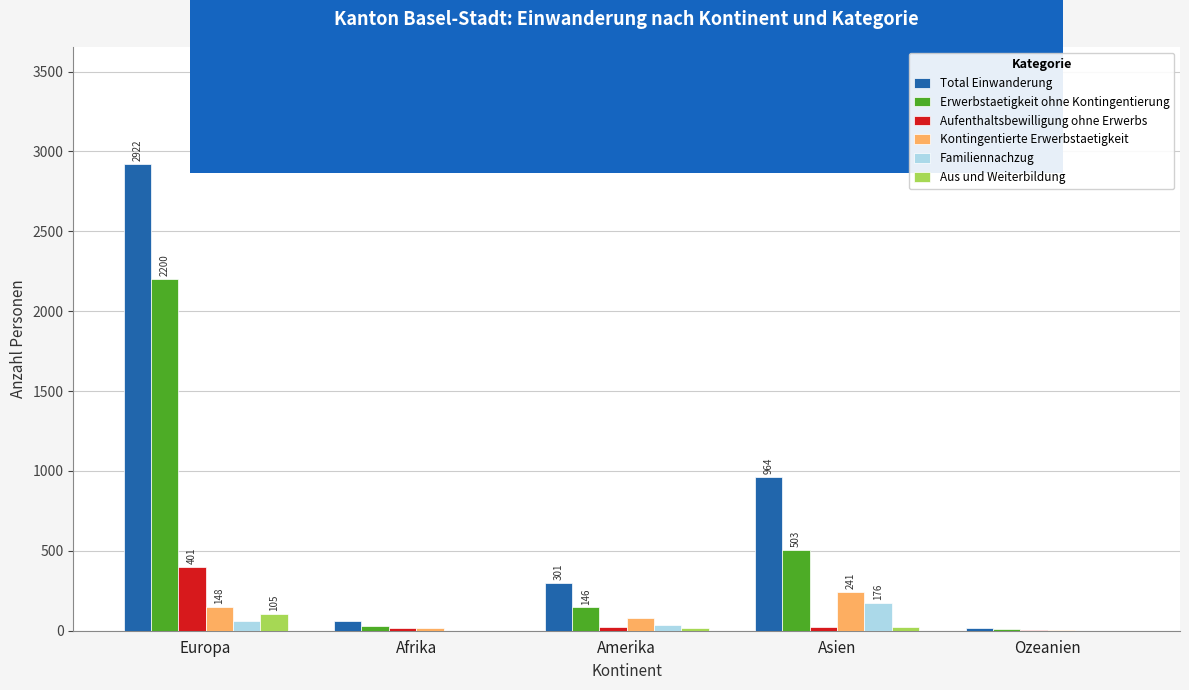

Between Asien and Ozeanien, which series saw the biggest shift?

Total Einwanderung